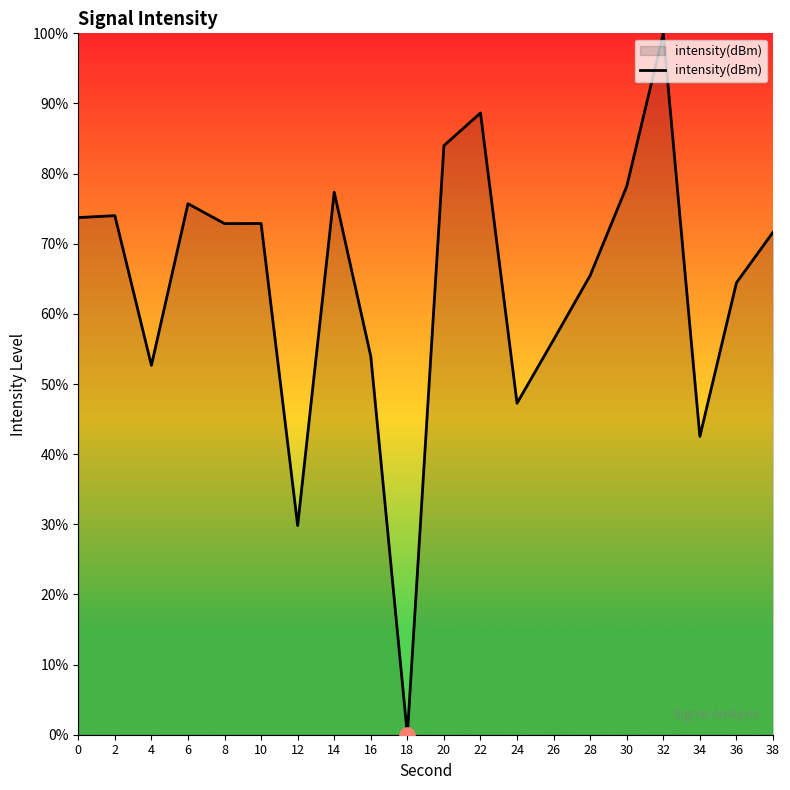

Between 32 and 14, which is larger?

32